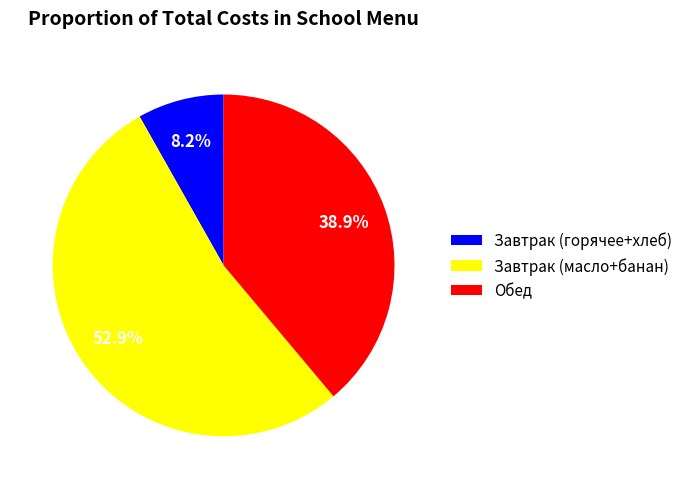

Do Завтрак (масло+банан) and Обед together represent more than half of the pie?

Yes